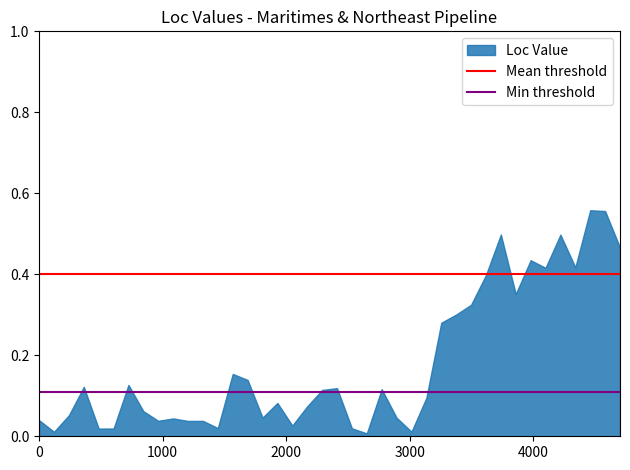

How many categories are shown in the chart?

40